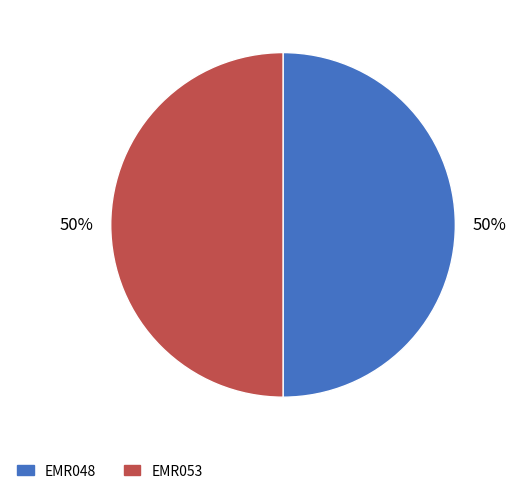

Is the sum of EMR048 and EMR053 greater than half?

Yes